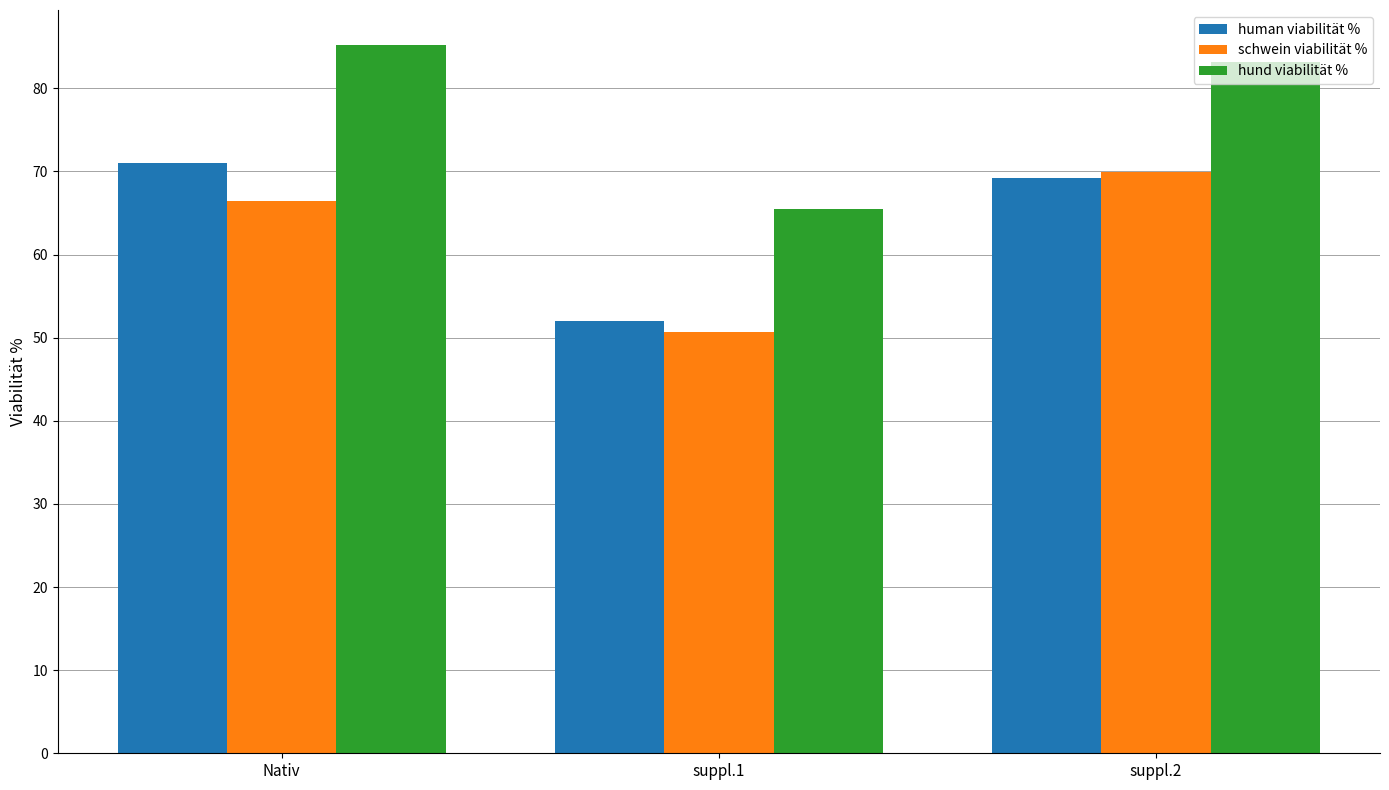

How many groups of bars are there?

3